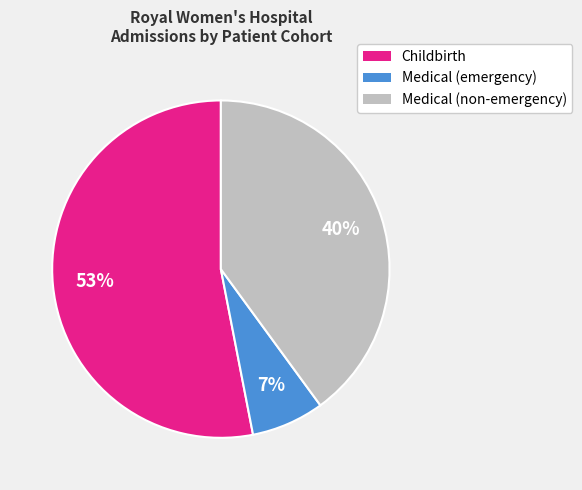

Is there any slice that represents more than half of the pie?

Yes